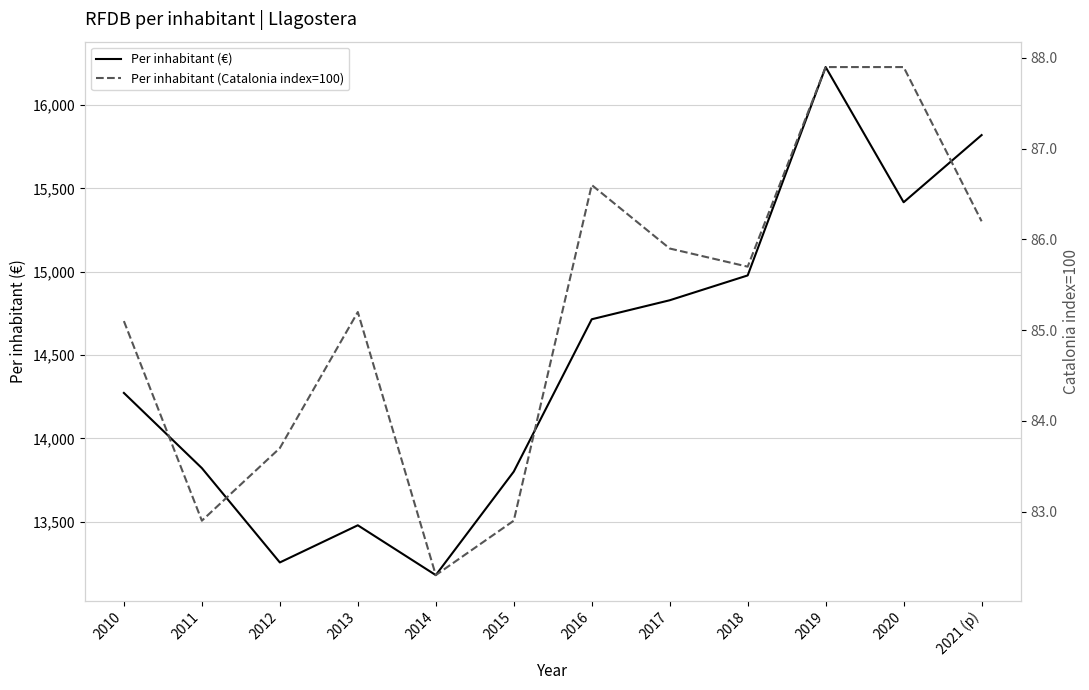

True or false: Per inhabitant (€) and Per inhabitant (Catalonia index=100) intersect in this chart.

False